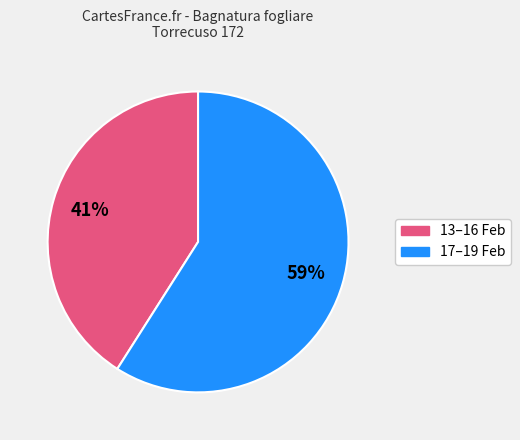

Which category has the smallest portion of the pie?

13–16 Feb